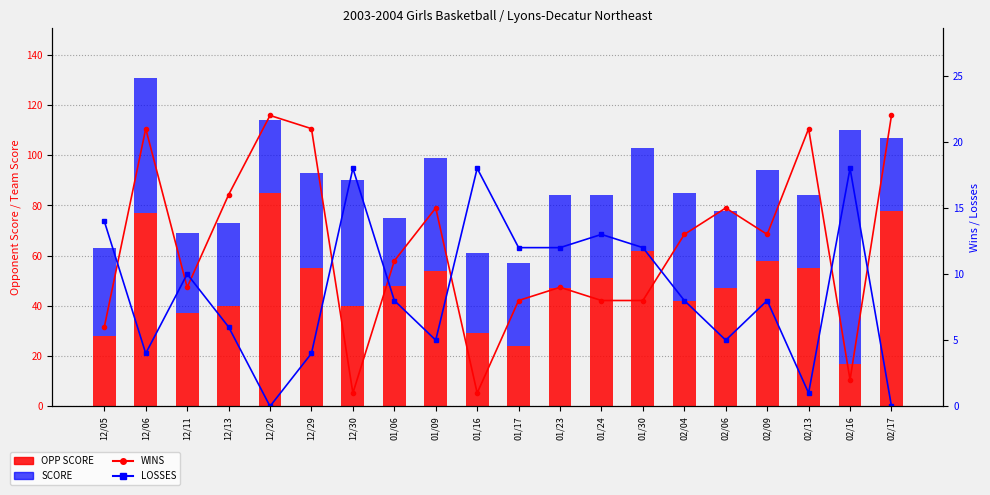

Reading right to left, extract all data points from this chart.

OPP SCORE: 78	17	55	58	47	42	62	51	47	24	29	54	48	40	55	85	40	37	77	28
SCORE: 29	93	29	36	31	43	41	33	37	33	32	45	27	50	38	29	33	32	54	35
WINS: 22	2	21	13	15	13	8	8	9	8	1	15	11	1	21	22	16	9	21	6
LOSSES: 0	18	1	8	5	8	12	13	12	12	18	5	8	18	4	0	6	10	4	14